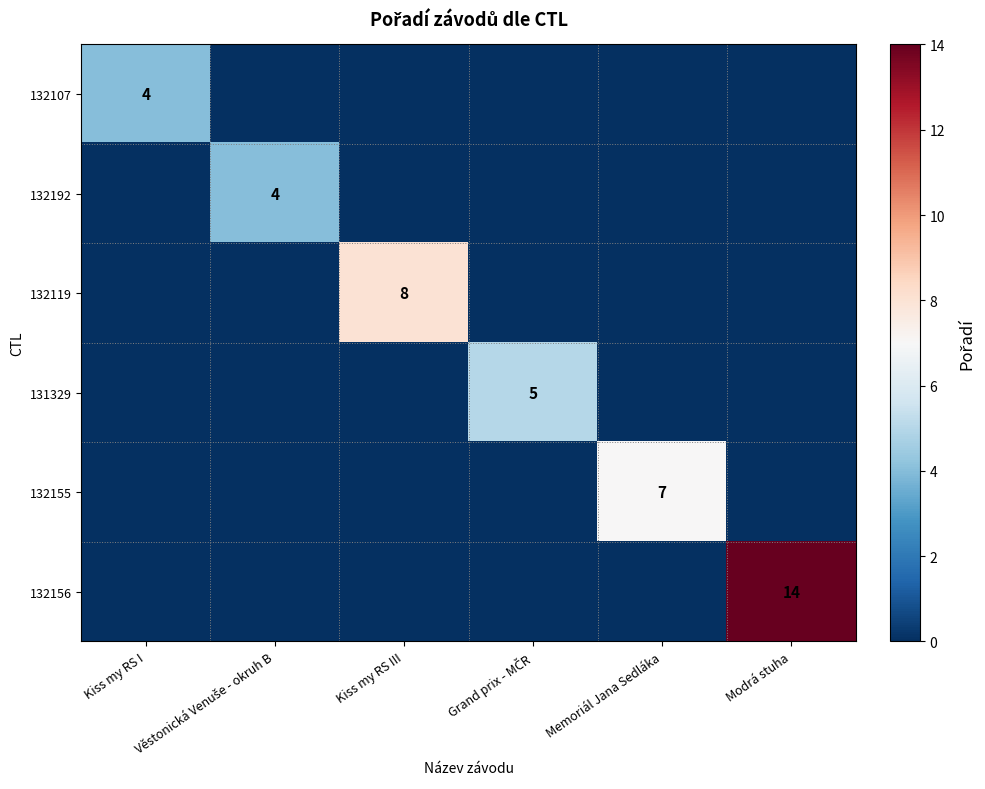

Rank the categories by 132107 value from highest to lowest.

Kiss my RS I, Věstonická Venuše - okruh B, Kiss my RS III, Grand prix - MČR, Memoriál Jana Sedláka, Modrá stuha